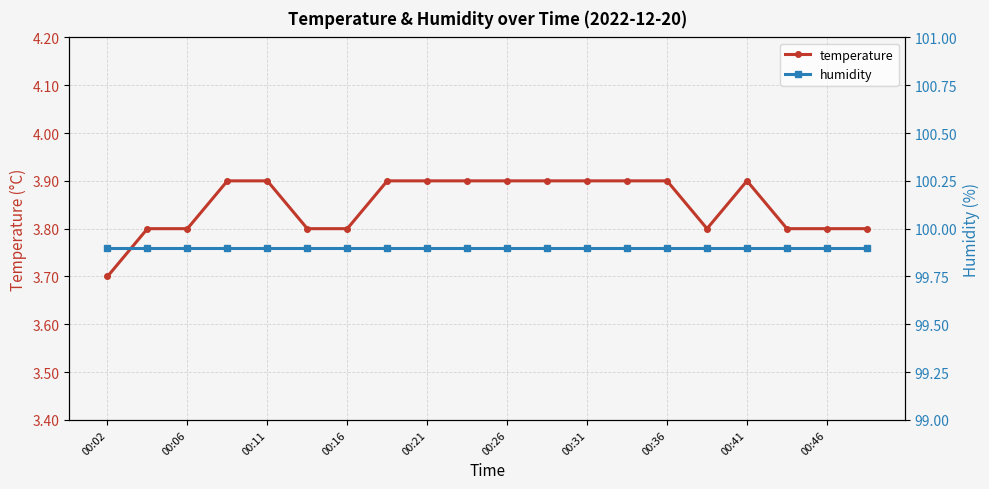

True or false: temperature and humidity intersect in this chart.

False